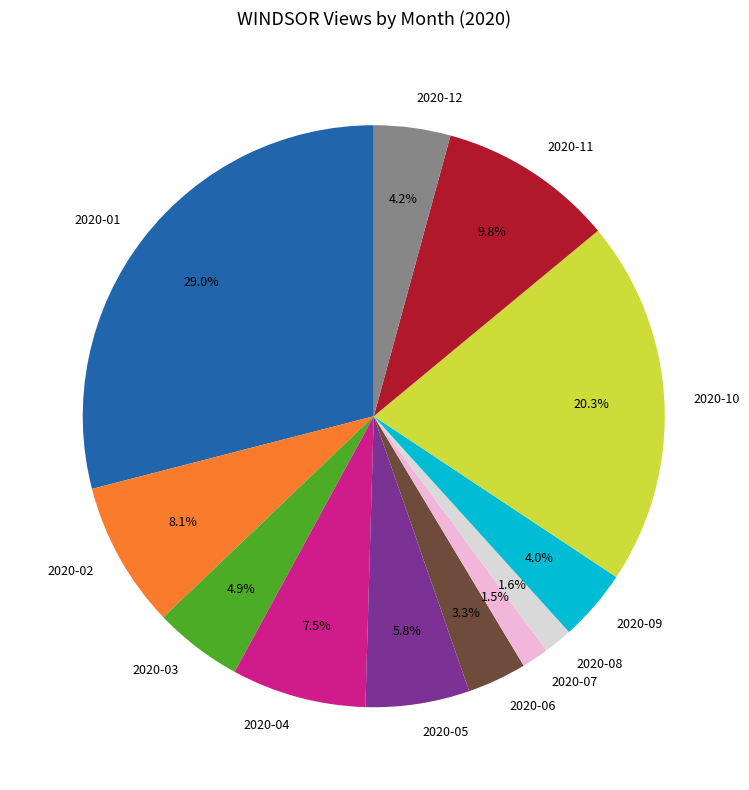

Do 2020-12 and 2020-03 together represent more than half of the pie?

No